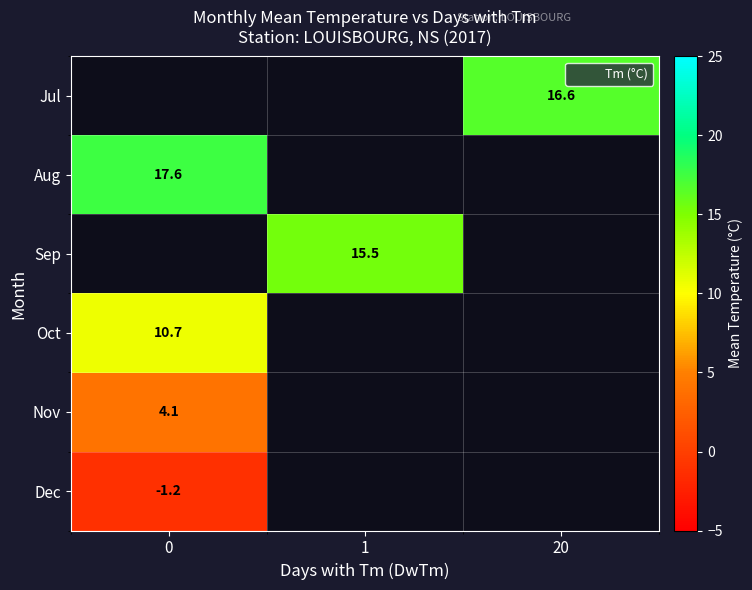

How many positive values does the row_1 series have?

1